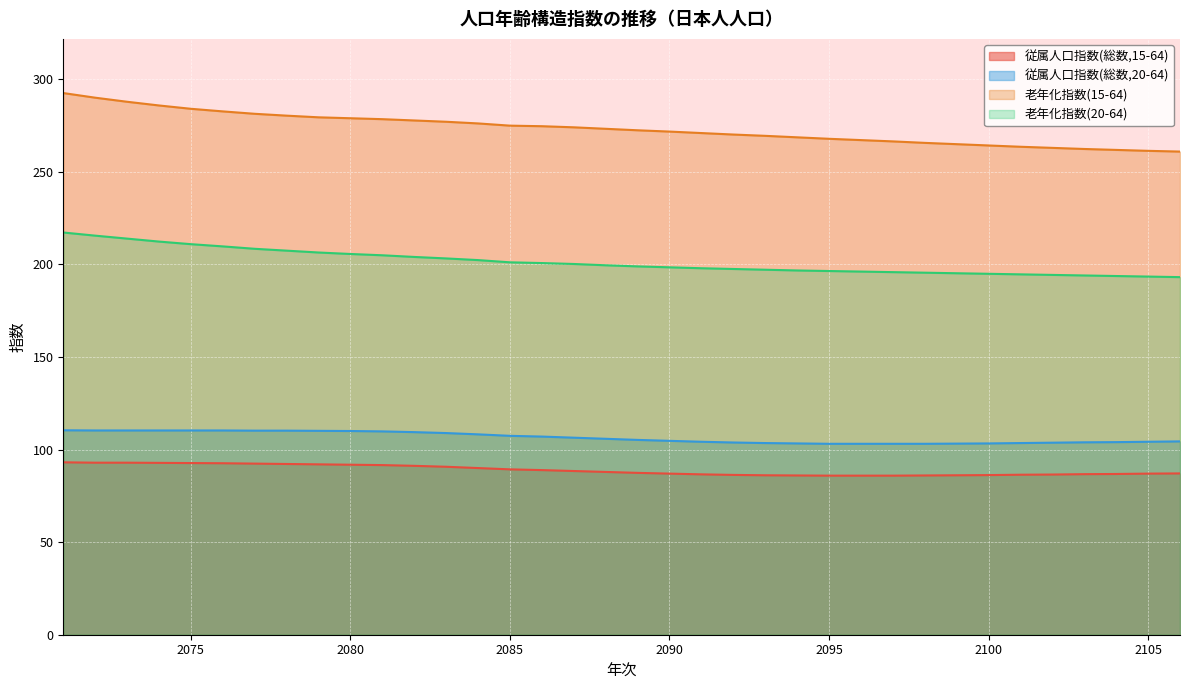

What is the difference between the 従属人口指数(総数,20-64) values at 2103 and 2072?

6.4